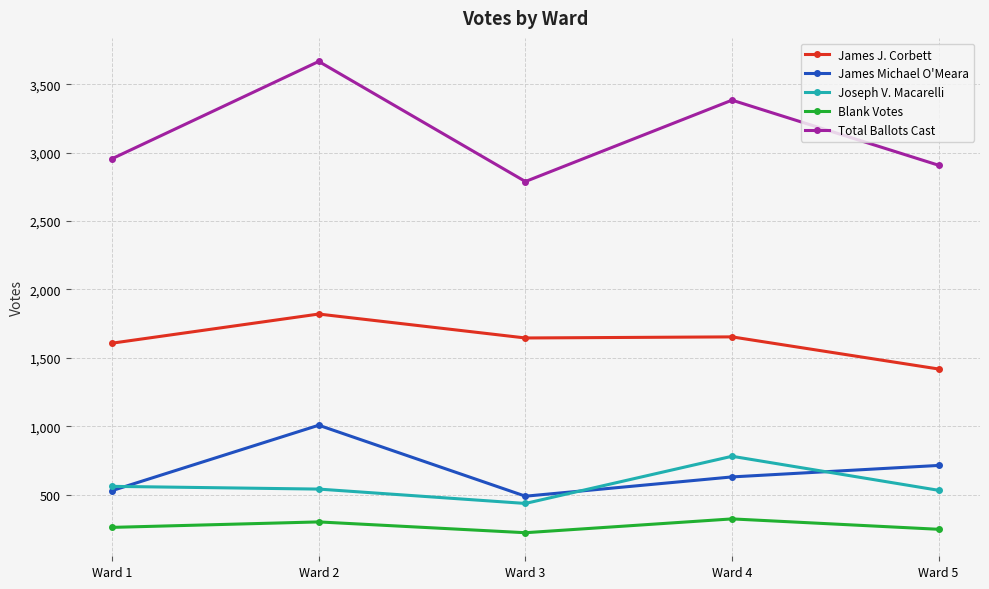

Is the value of Blank Votes at Ward 3 greater than the value of James J. Corbett at Ward 4?

No